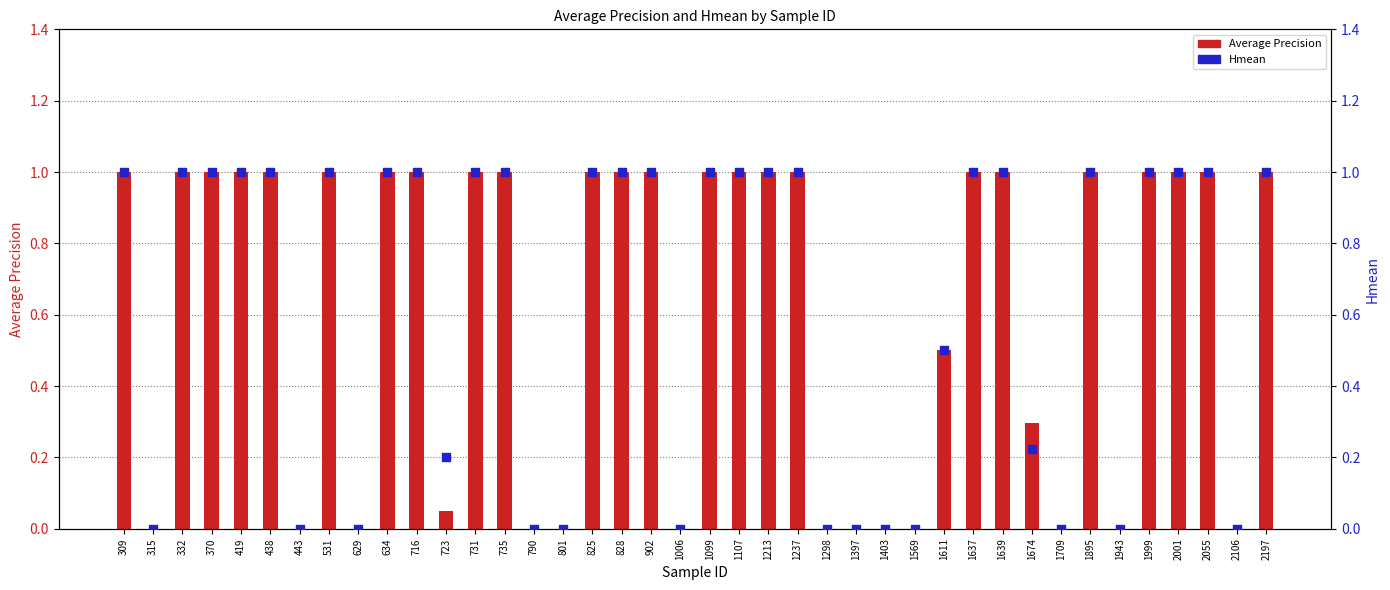

What are all the series names shown in the legend?

Average Precision, Hmean